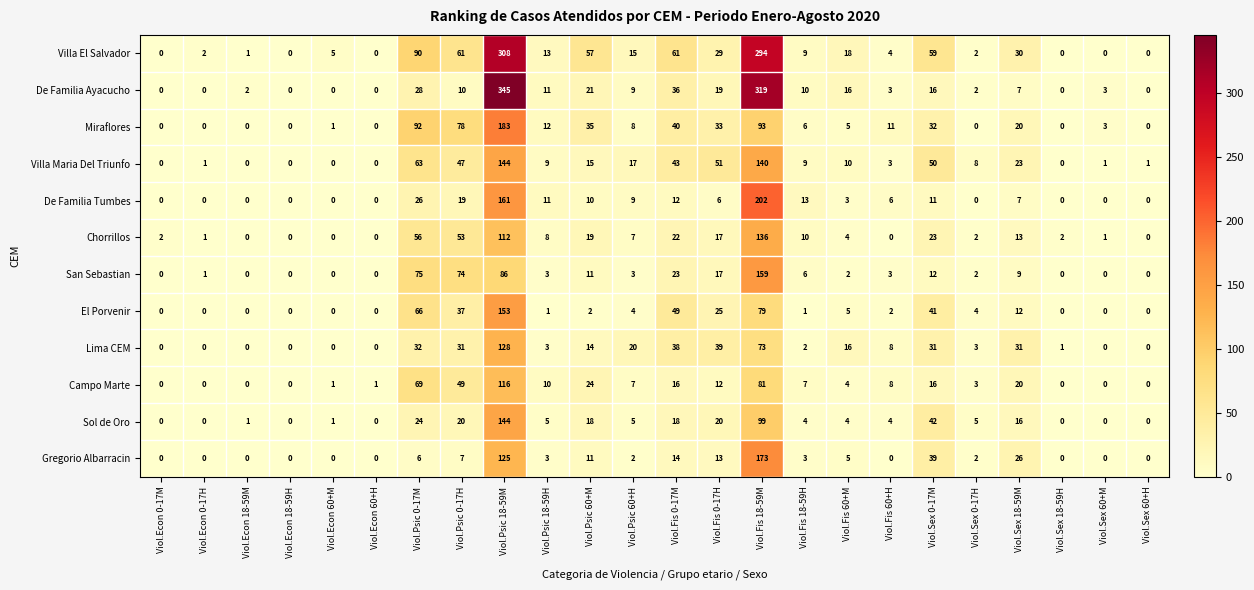

What is the highest value of the Lima CEM series?

128